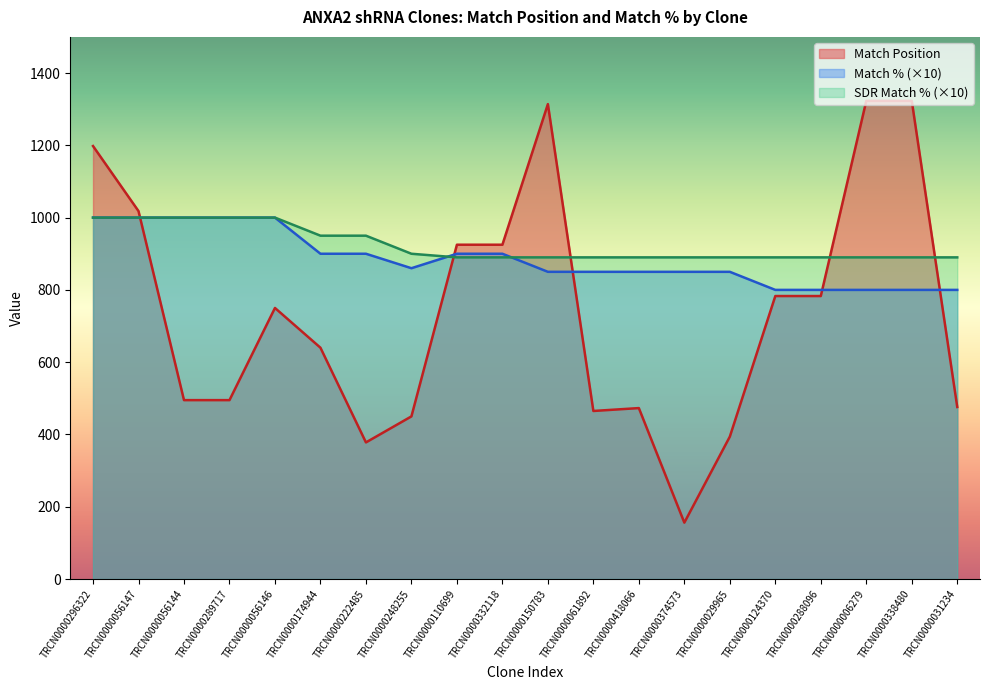

What is the value of the Match Position point at the 11th from the left?

1314